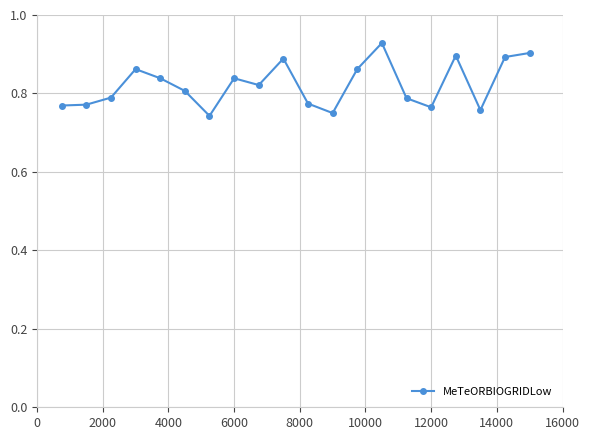

True or false: the data has more than 1 interior local peaks.

True